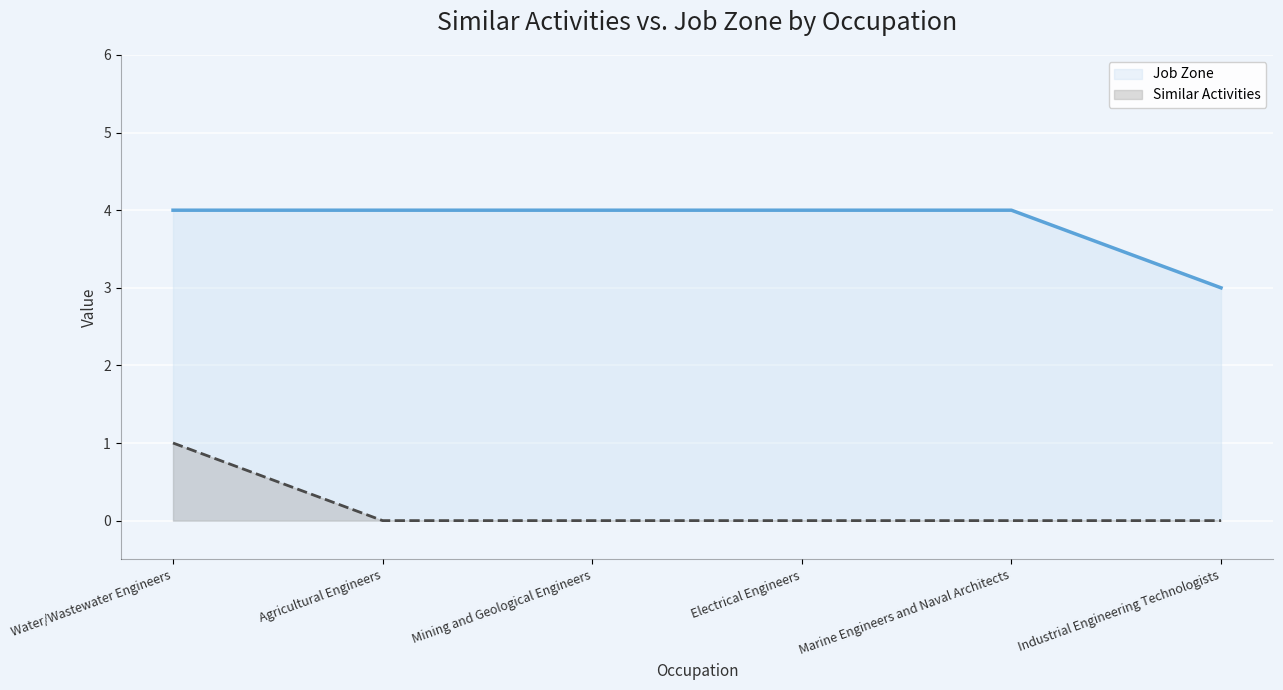

True or false: Similar Activities has more than 1 interior local peaks.

False